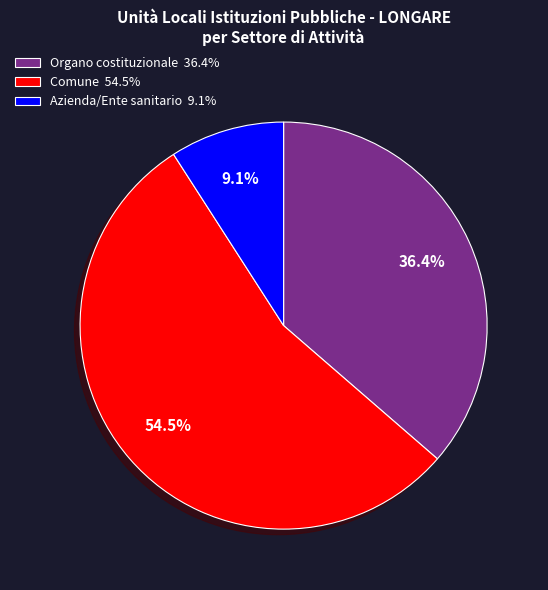

Rank the categories by value from lowest to highest.

Azienda/Ente sanitario 9.1%, Organo costituzionale 36.4%, Comune 54.5%